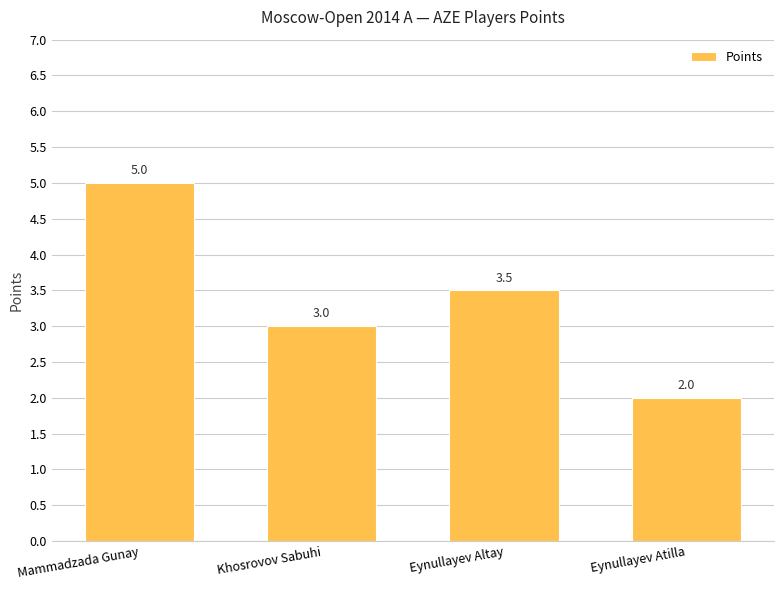

Rank the categories by value from highest to lowest.

Mammadzada Gunay, Eynullayev Altay, Khosrovov Sabuhi, Eynullayev Atilla